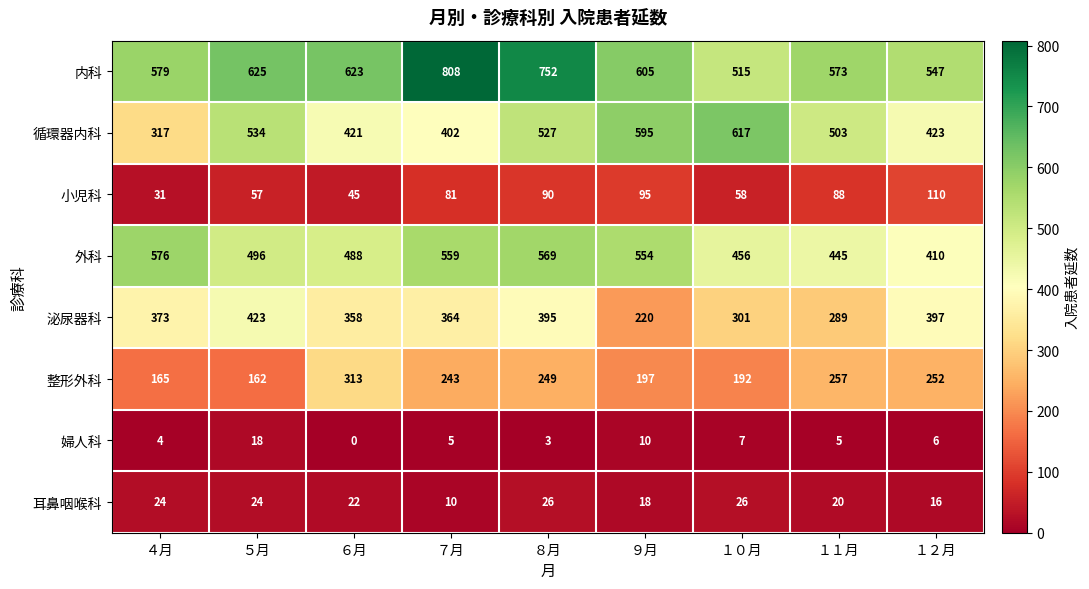

What is the highest value of the 整形外科 series?

313